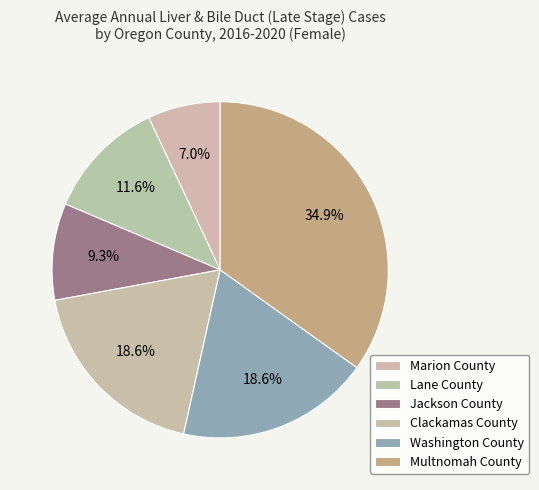

To the nearest percent, what is the difference between the Multnomah County and Jackson County slice percentages?

26%